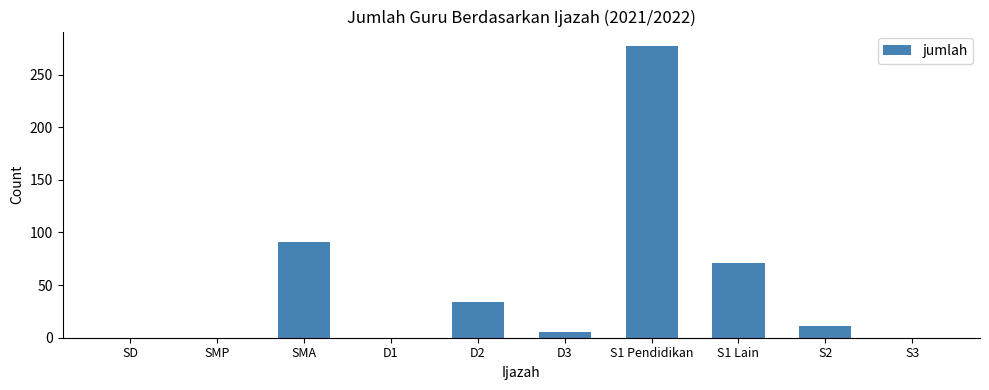

Reading right to left, list all the values displayed in this chart.

S3=0	S2=11	S1 Lain=71	S1 Pendidikan=277	D3=5	D2=34	D1=0	SMA=91	SMP=0	SD=0